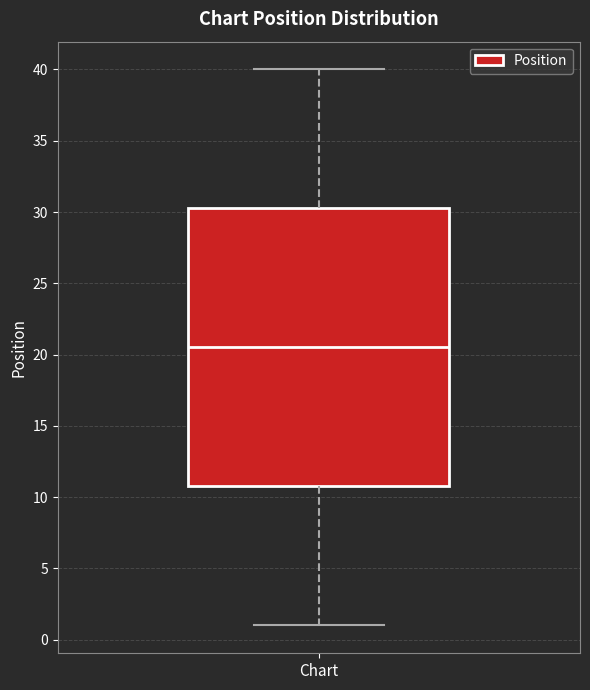

Transcribe this box plot: give where the median line is, the range the box spans, and where the two whiskers end, as read against the y-axis. The values are not printed on the chart, so give them approximately, as read against the axis.

median 20.5, box 11.0 to 30.5, whiskers 1.0 to 40.0